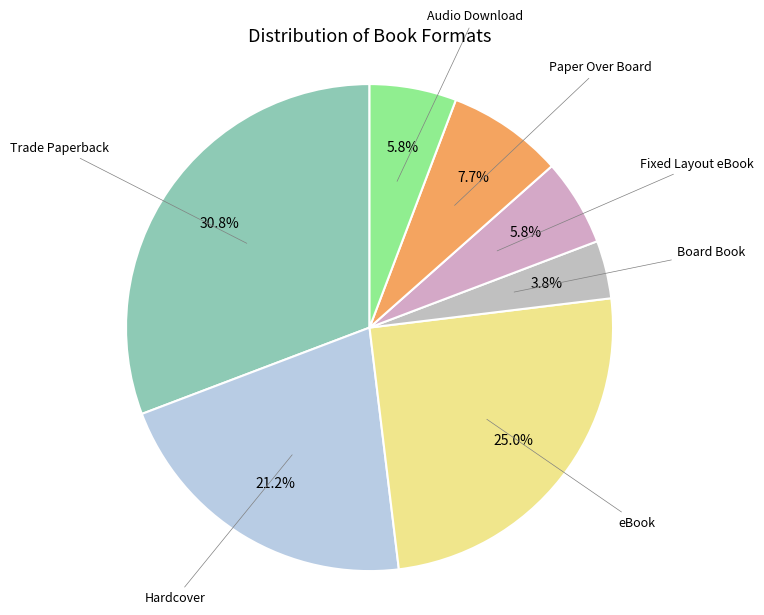

Which slice is the largest?

Trade Paperback